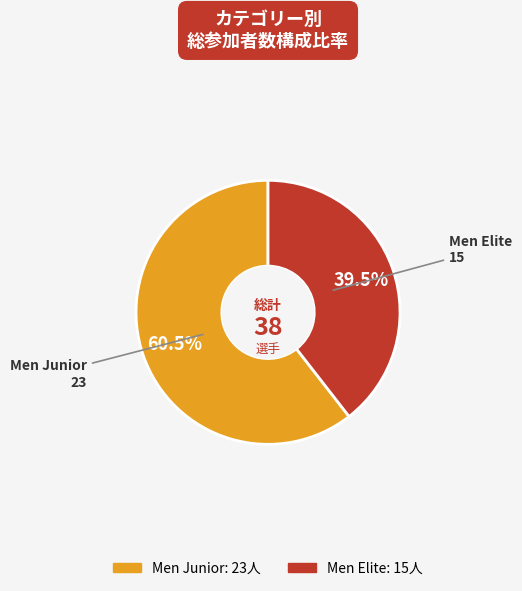

What percentage is NOT represented by Men Elite?

60.5%